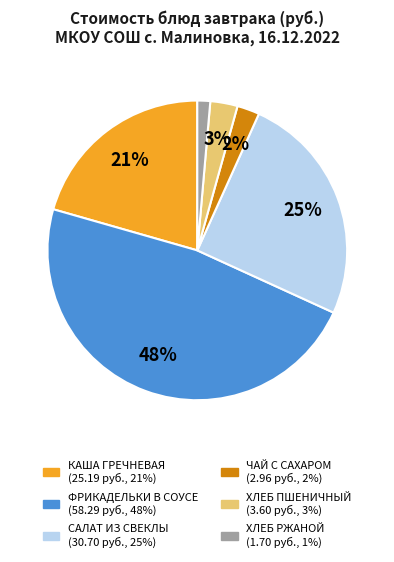

Is there a majority slice in this chart?

No